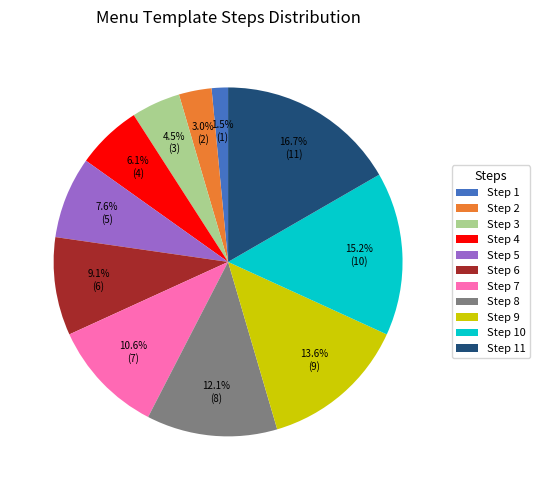

Which slice is the smallest?

Step 1